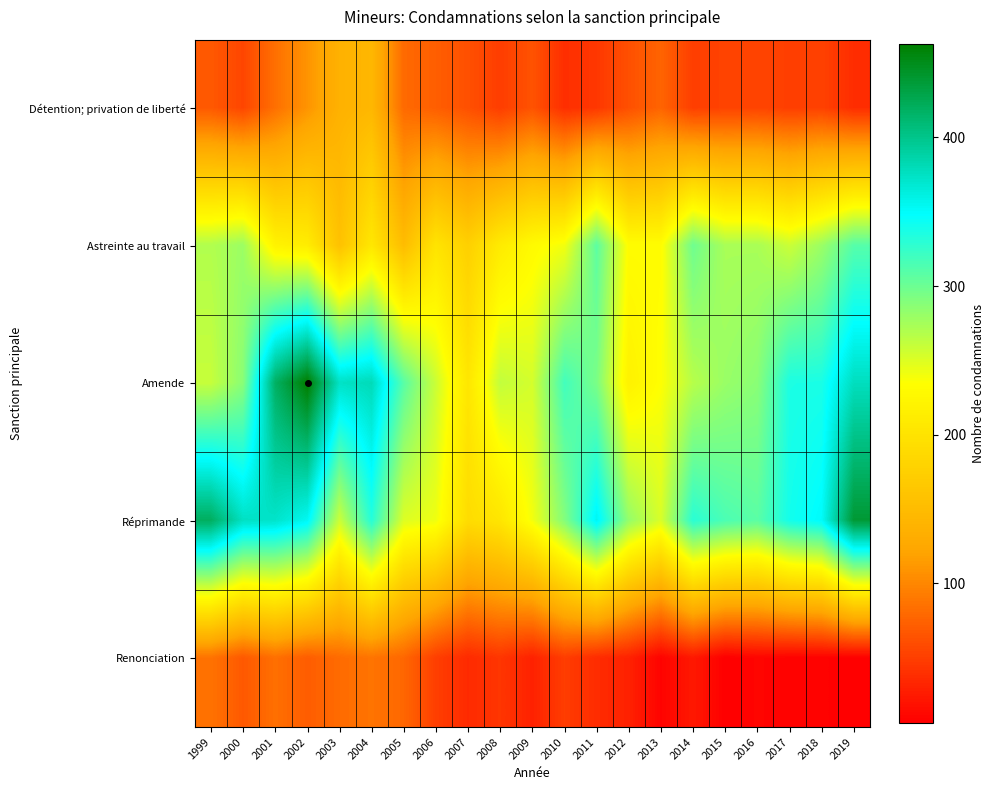

What is the total value across all series at 2001?

1178